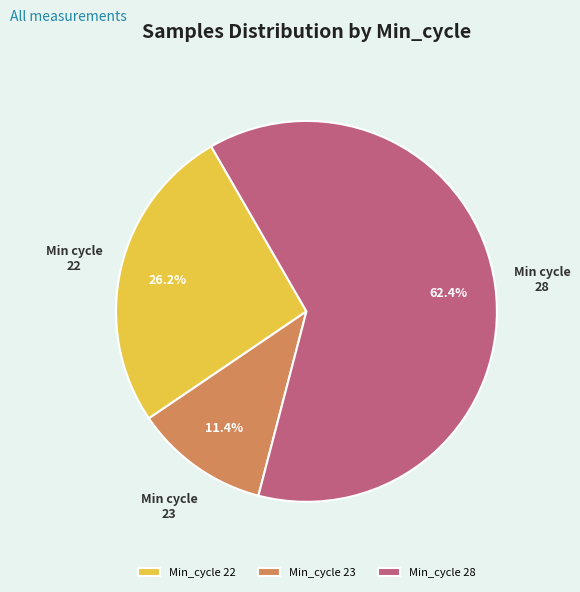

Count the number of slices in the pie.

3